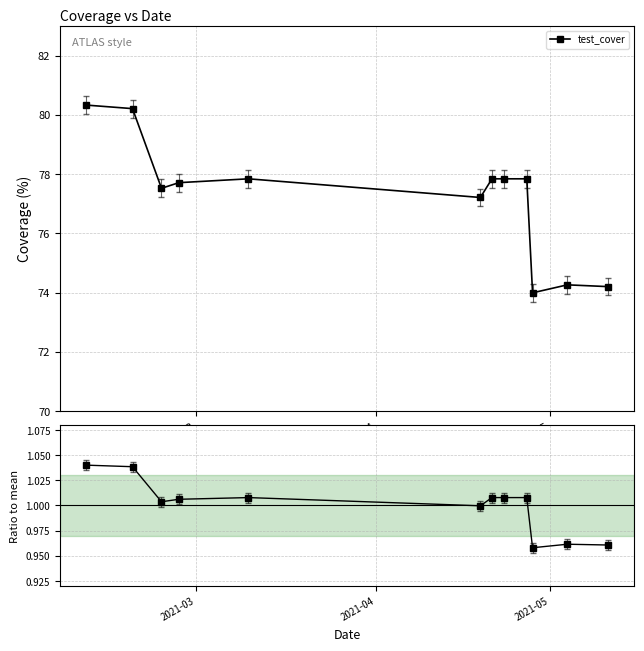

True or false: the data shows 0.4 at 10.

False